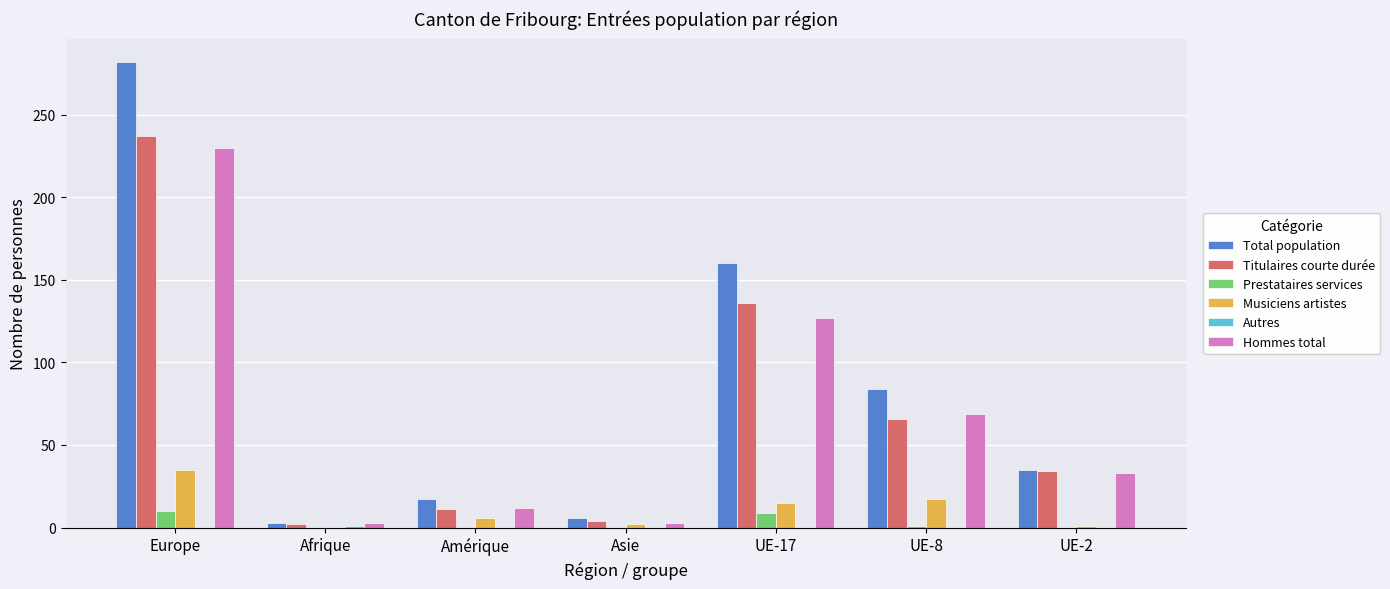

Are the bars horizontal?

No